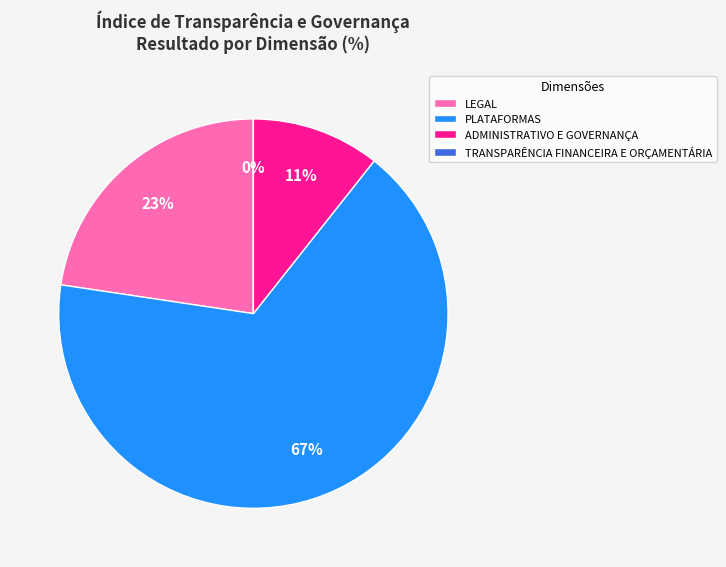

Which category accounts for the majority?

PLATAFORMAS